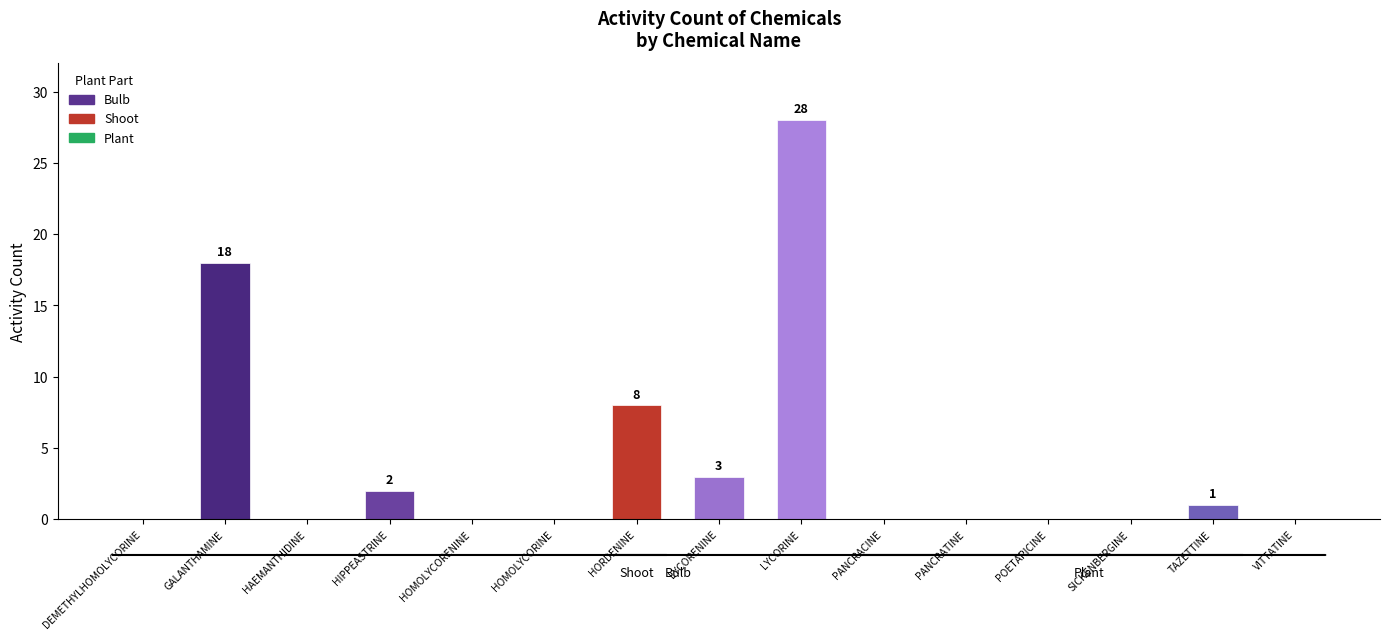

What is the maximum value shown in the chart?

28